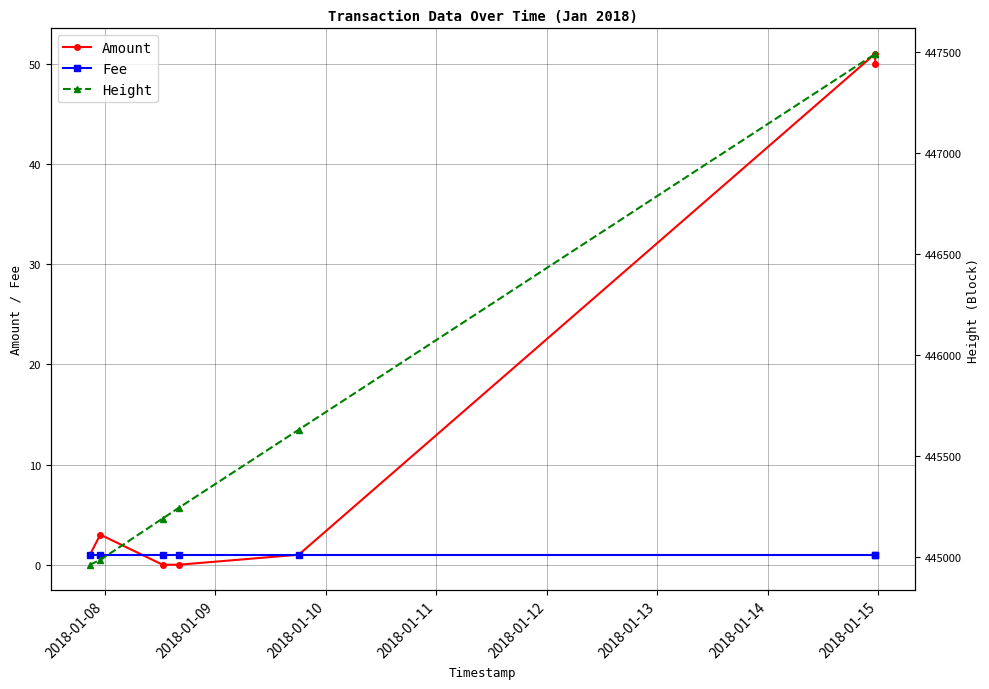

What is the difference between the maximum and minimum values in the Height series?

2531.0